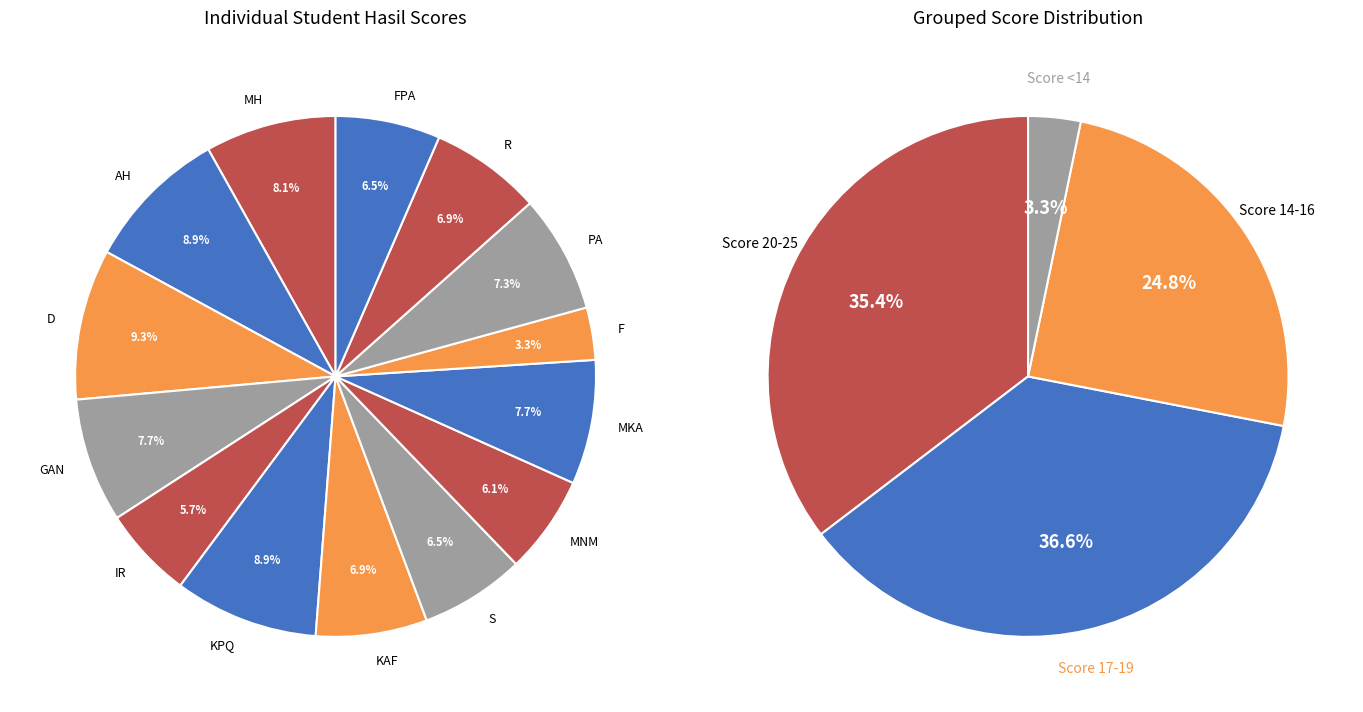

Which has a higher value, MH or R?

MH